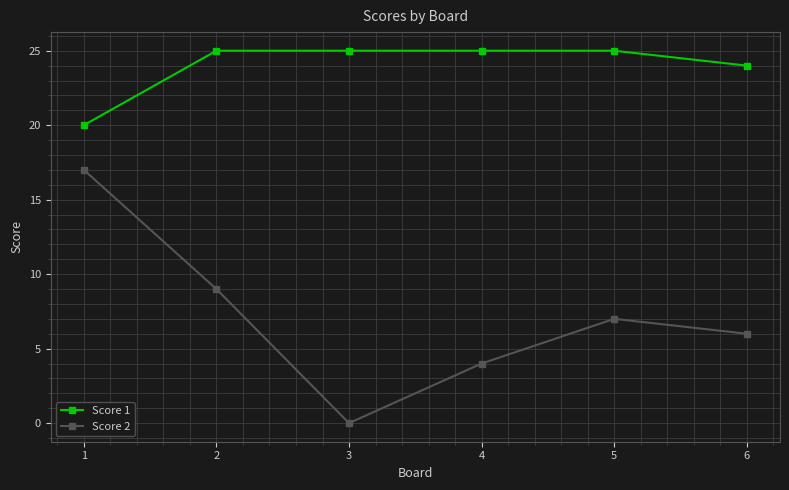

True or false: Score 2 has more than 0 interior local peaks.

True